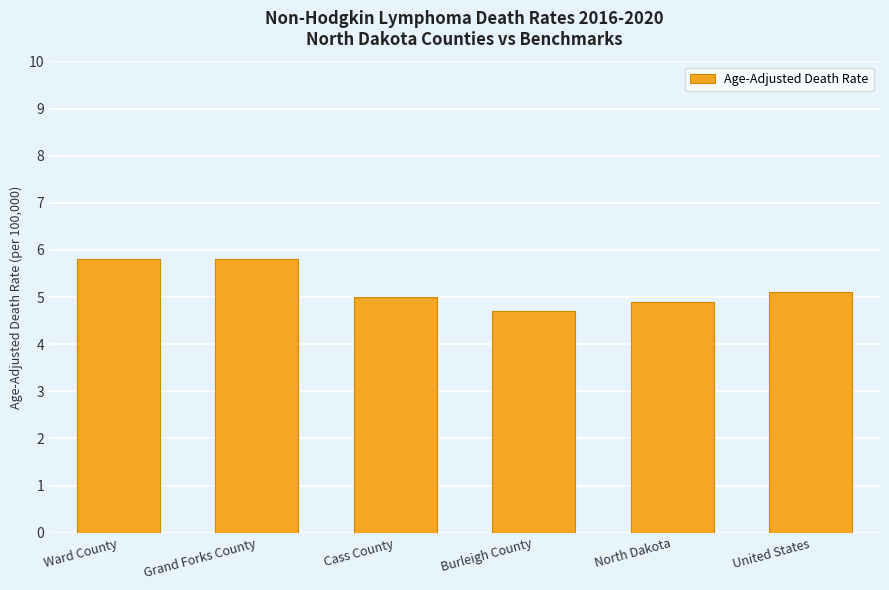

Which label corresponds to the smallest value in the chart?

Burleigh County